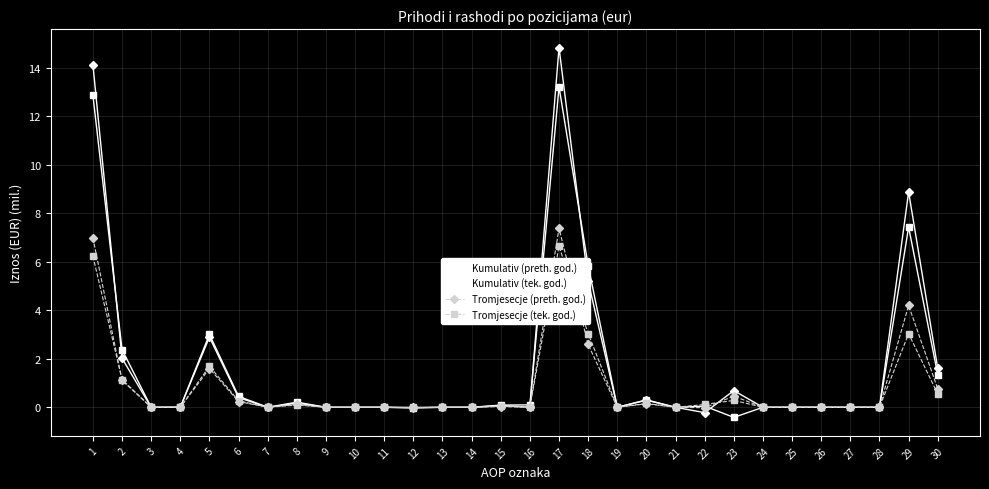

True or false: Tromjesecje (tek. god.) has more than 0 points higher than both neighbors.

True